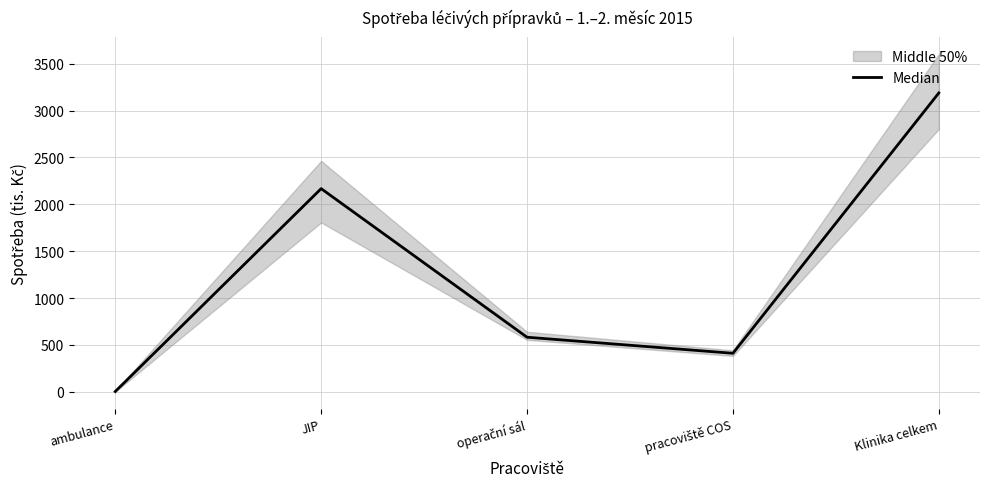

Reading right to left, transcribe all the data shown in this chart.

Klinika celkem=3188.4	pracoviště COS=411.6	operační sál=582.8	JIP=2167.7	ambulance=3.8